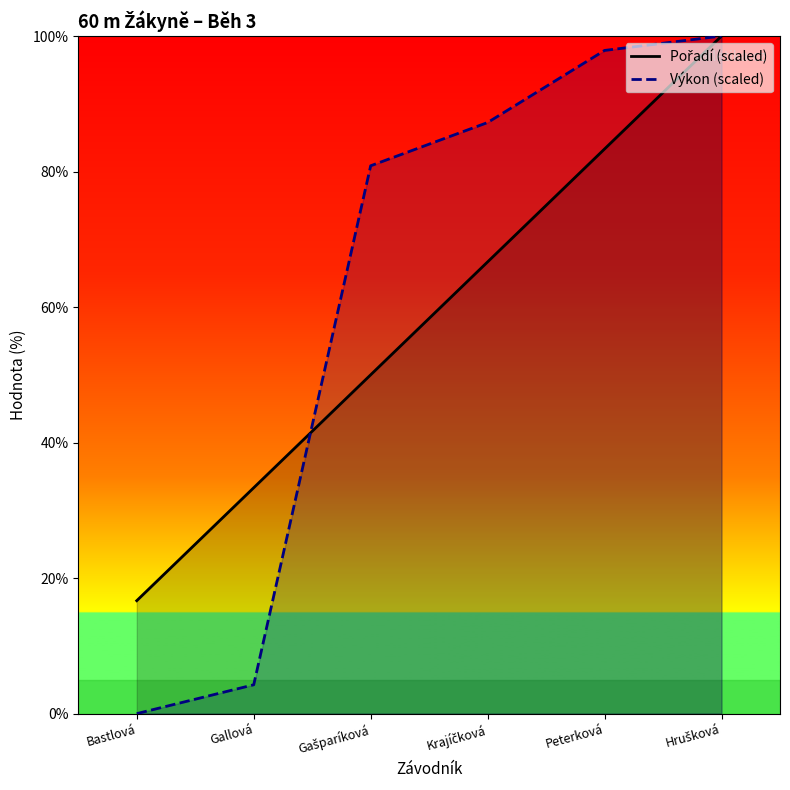

The value of Pořadí (scaled) at Peterková is 83.3. True or false?

True